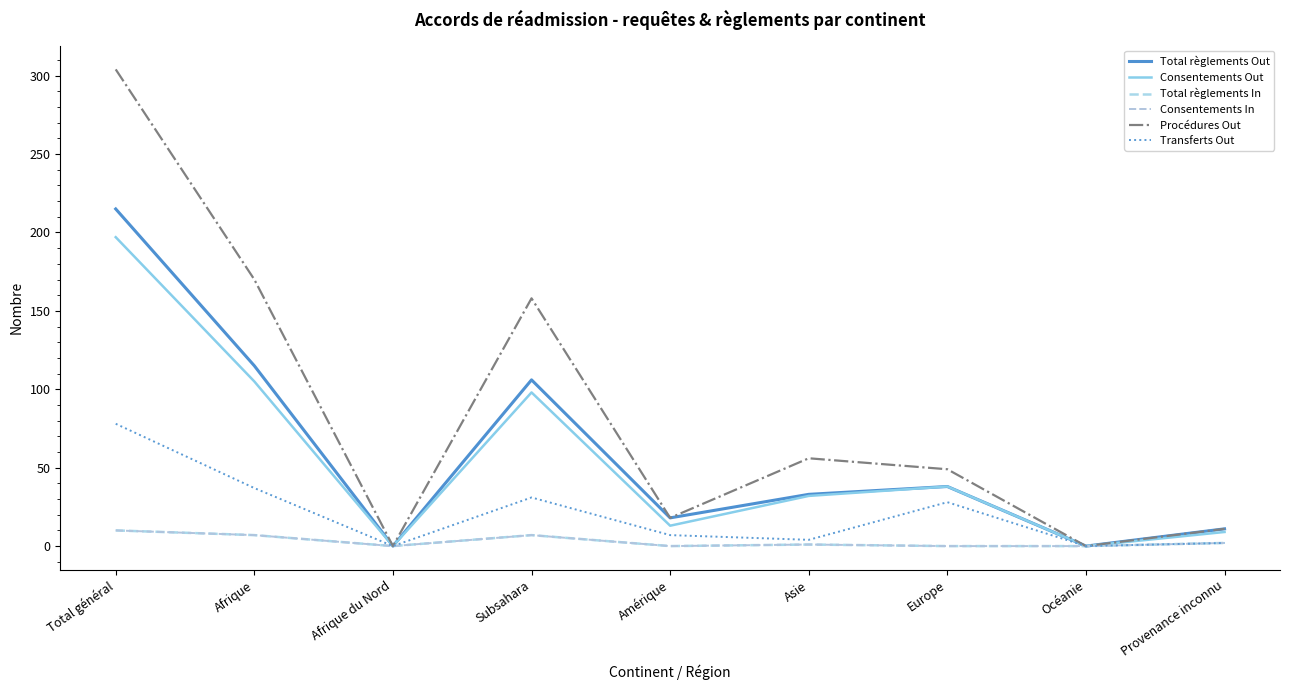

Read the Consentements In value at Subsahara.

7